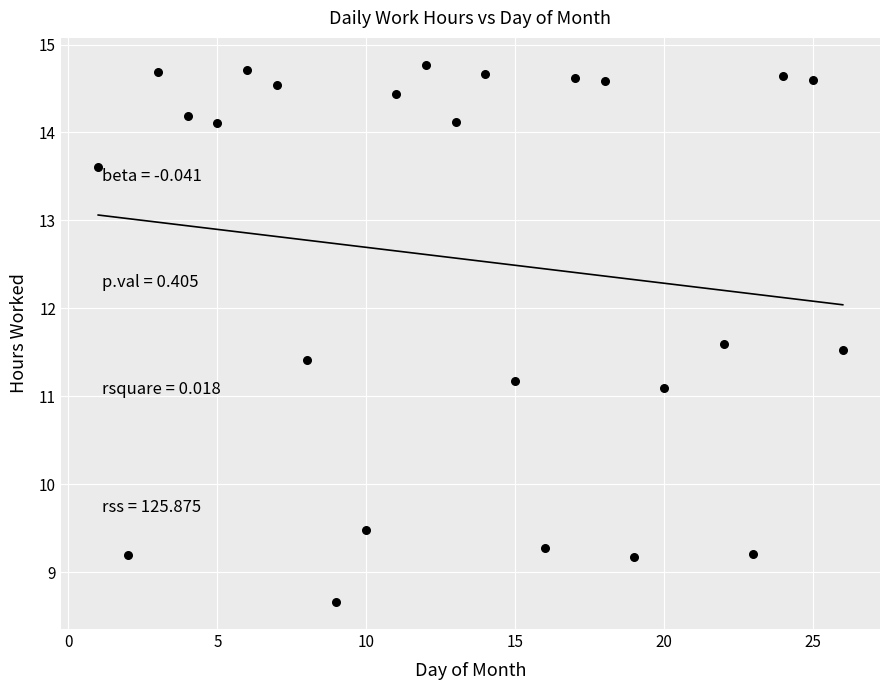

What Y value in the scatter plot is closest to 11?

11.1